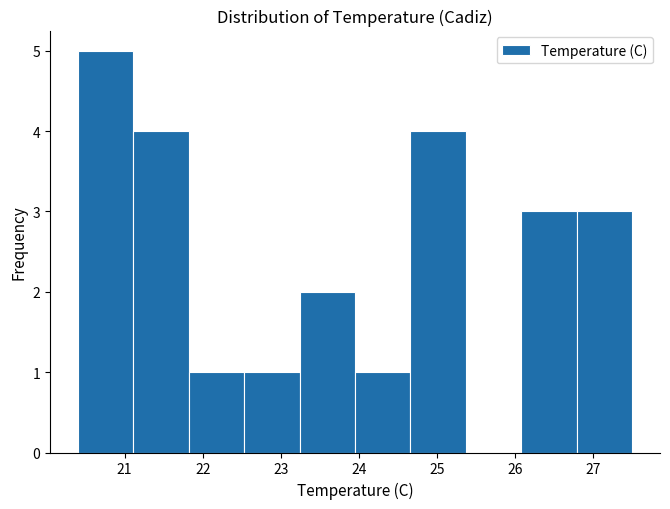

Which range on the x-axis has the tallest bar?

20.40 to 21.11